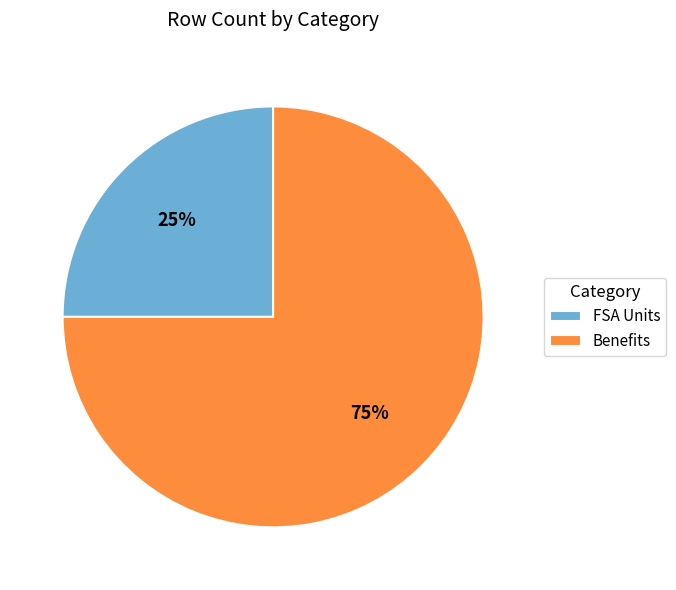

Rank the categories by value from highest to lowest.

Benefits, FSA Units